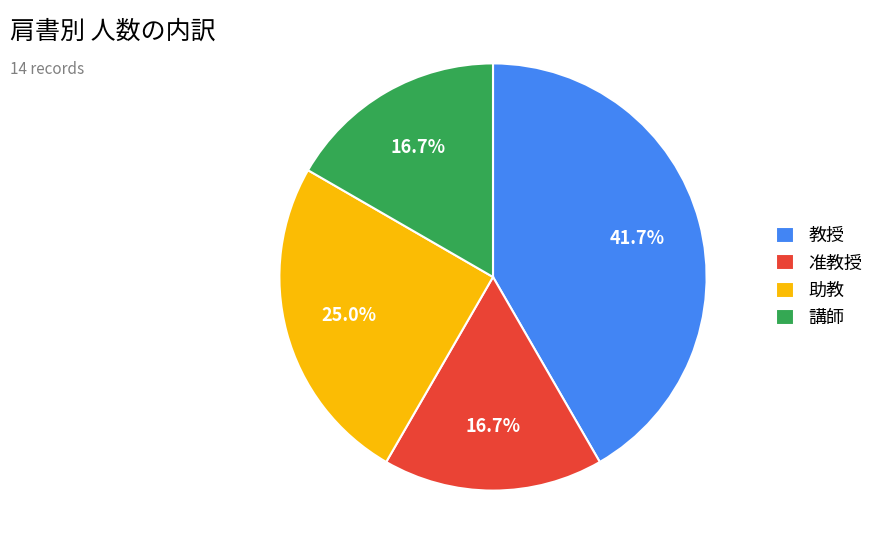

Does 助教 account for over 50% of the chart?

No